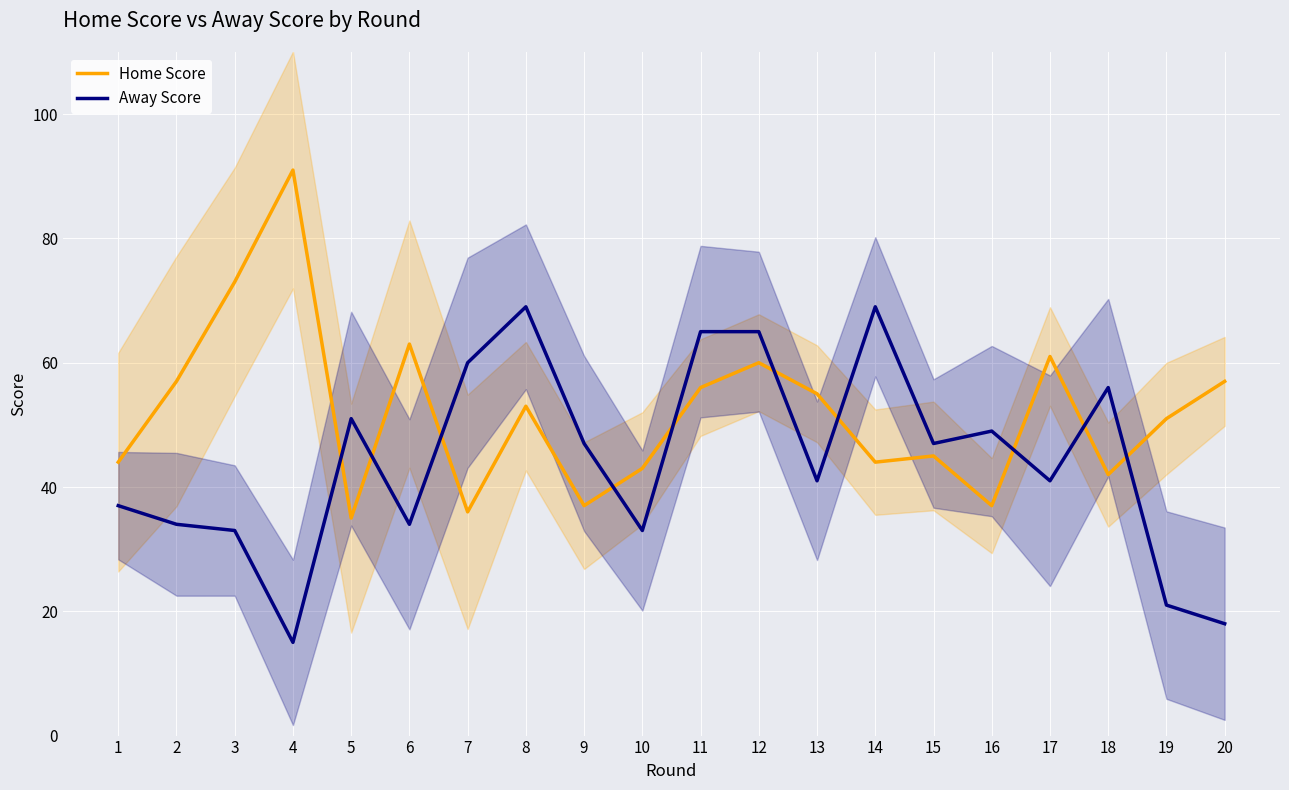

Which has a higher value, 17 or 2?

17